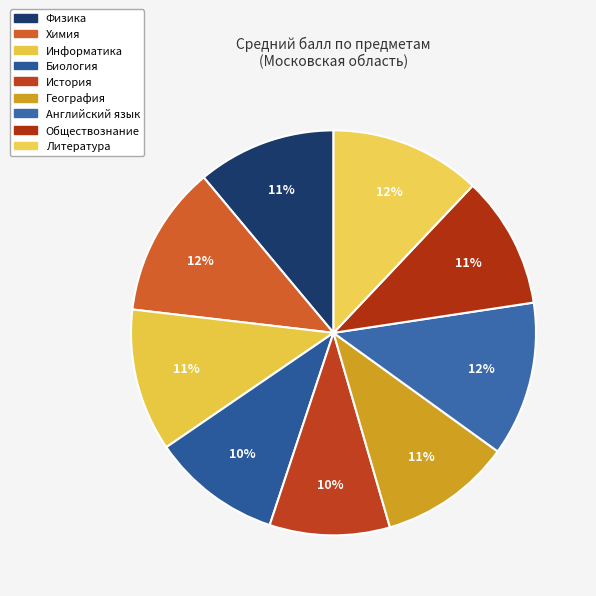

What portion of the pie excludes География?

89.4%